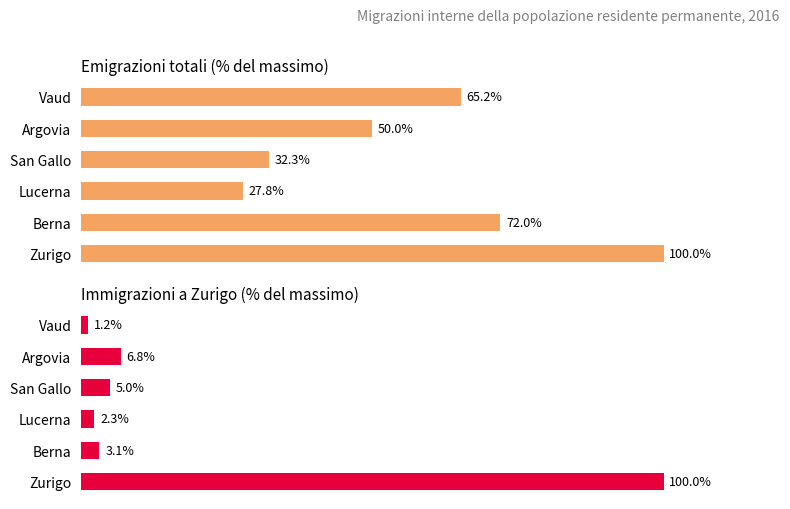

Reading left to right, what are all the values shown in this chart?

Emigrazioni totali: 100.0	72.0	27.8	32.3	50.0	65.2
Immigrazioni a Zurigo: 100.0	3.1	2.3	5.0	6.8	1.2